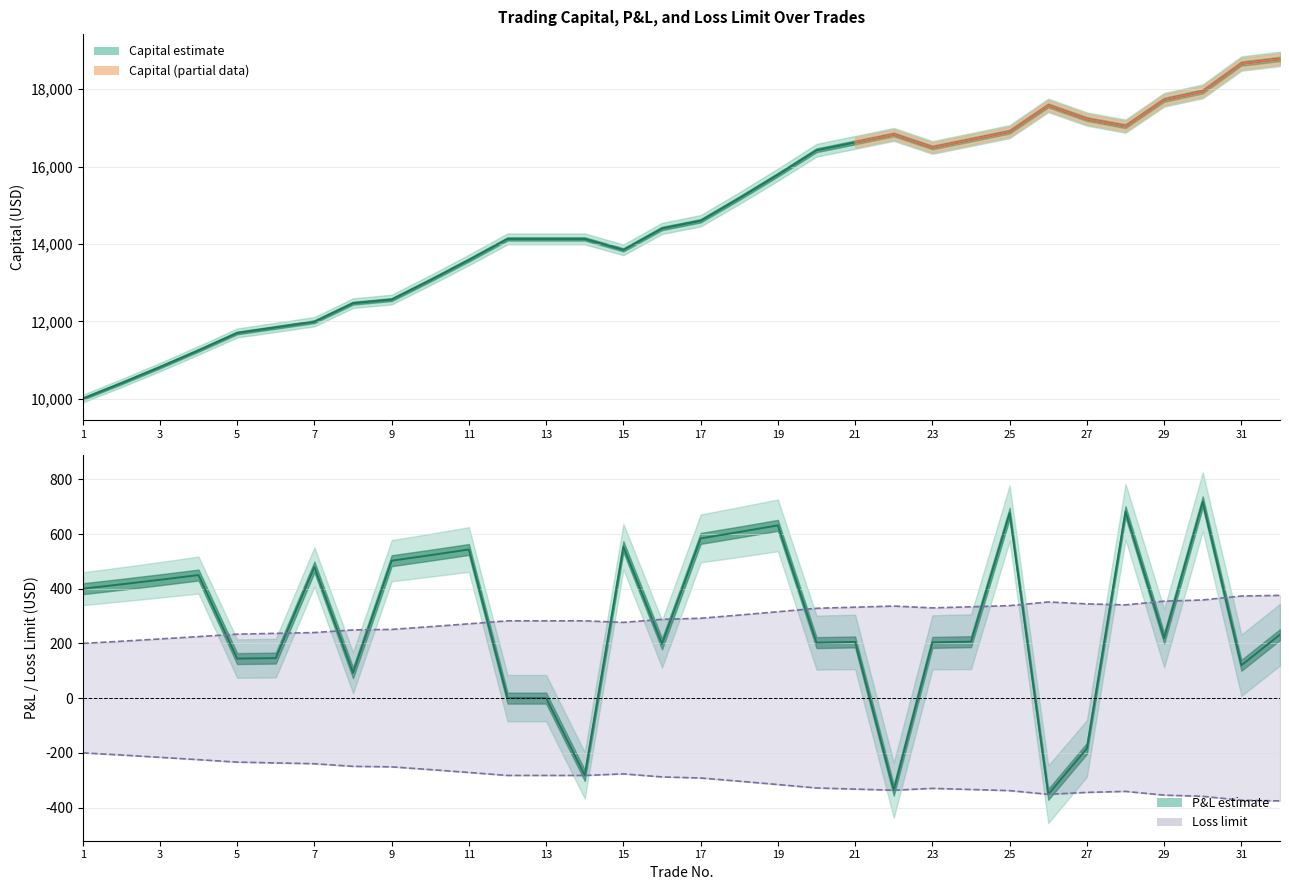

At which label does the data first exceed 292?

17